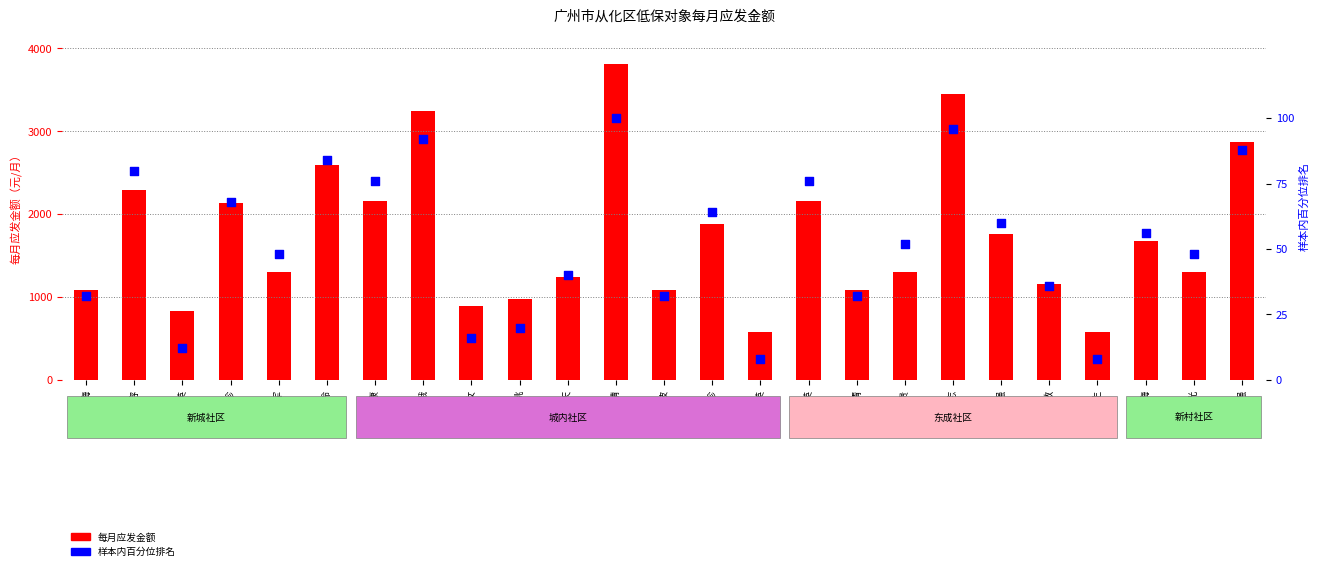

What are all the series names shown in the legend?

每月应发金额, 样本内百分位排名